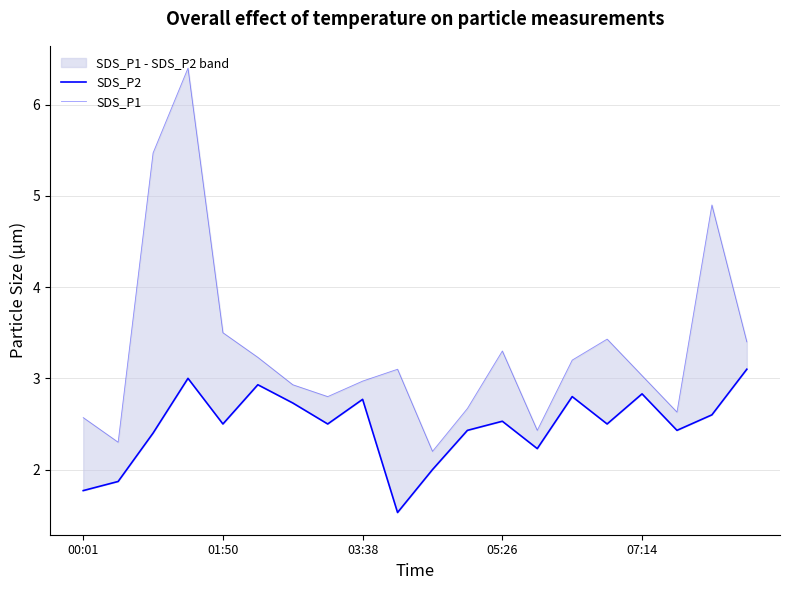

What are all the series names shown in the legend?

SDS_P2, SDS_P1